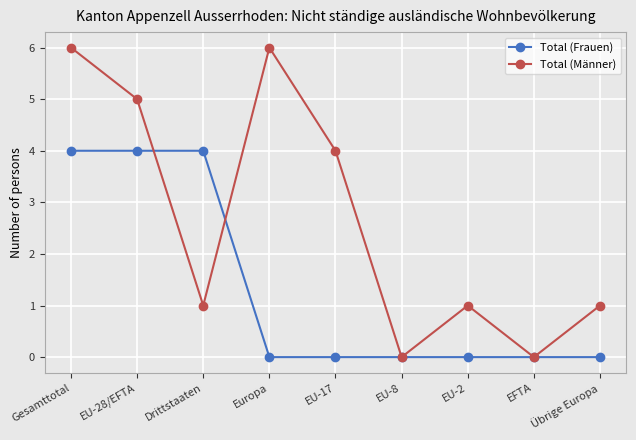

At which category is the sum across all series the highest?

Gesamttotal